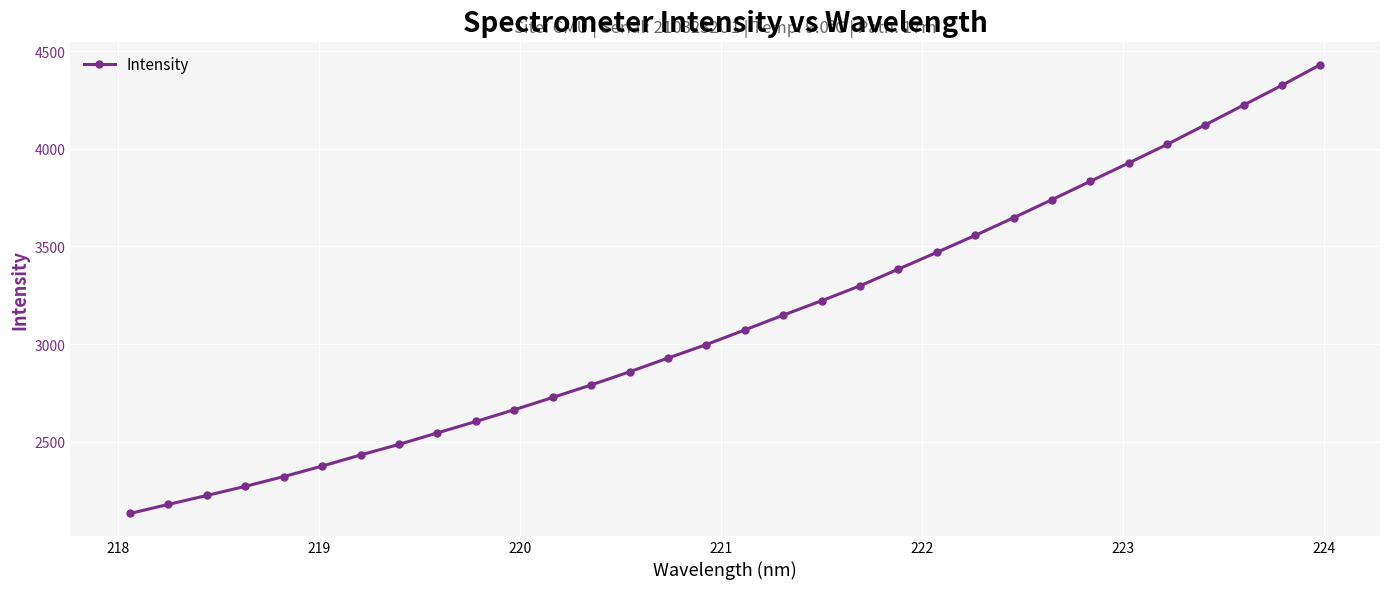

How many lines are shown in the chart?

1